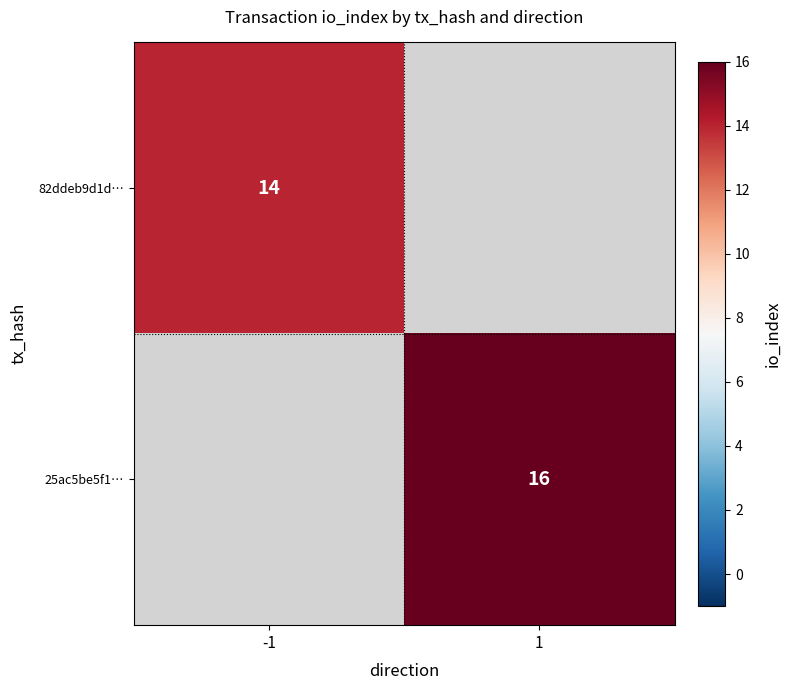

True or false: 25ac5be5f1… has a value of 16 at 1.

True